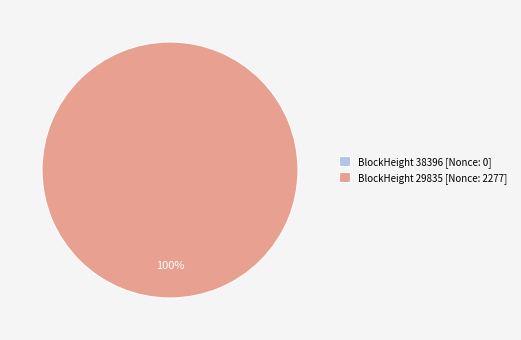

Which category has the smallest portion of the pie?

38396